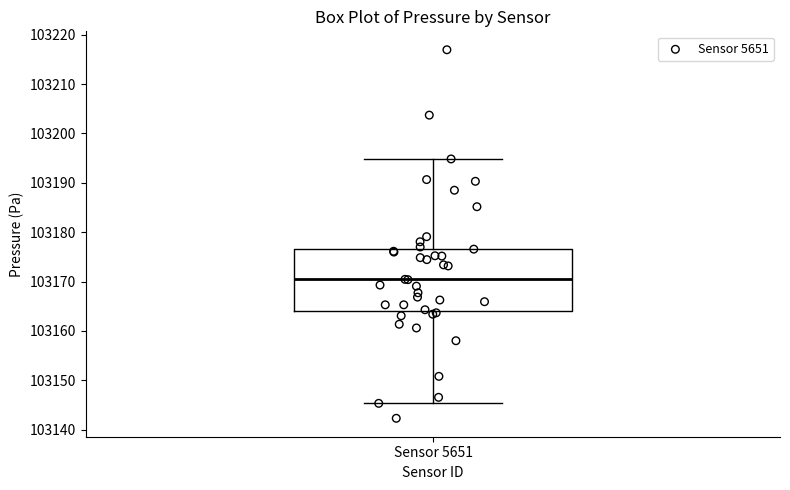

Transcribe this box plot: give where the median line is, the range the box spans, and where the two whiskers end, as read against the y-axis. The values are not printed on the chart, so give them approximately, as read against the axis.

median 103170, box 103164 to 103177, whiskers 103145 to 103195